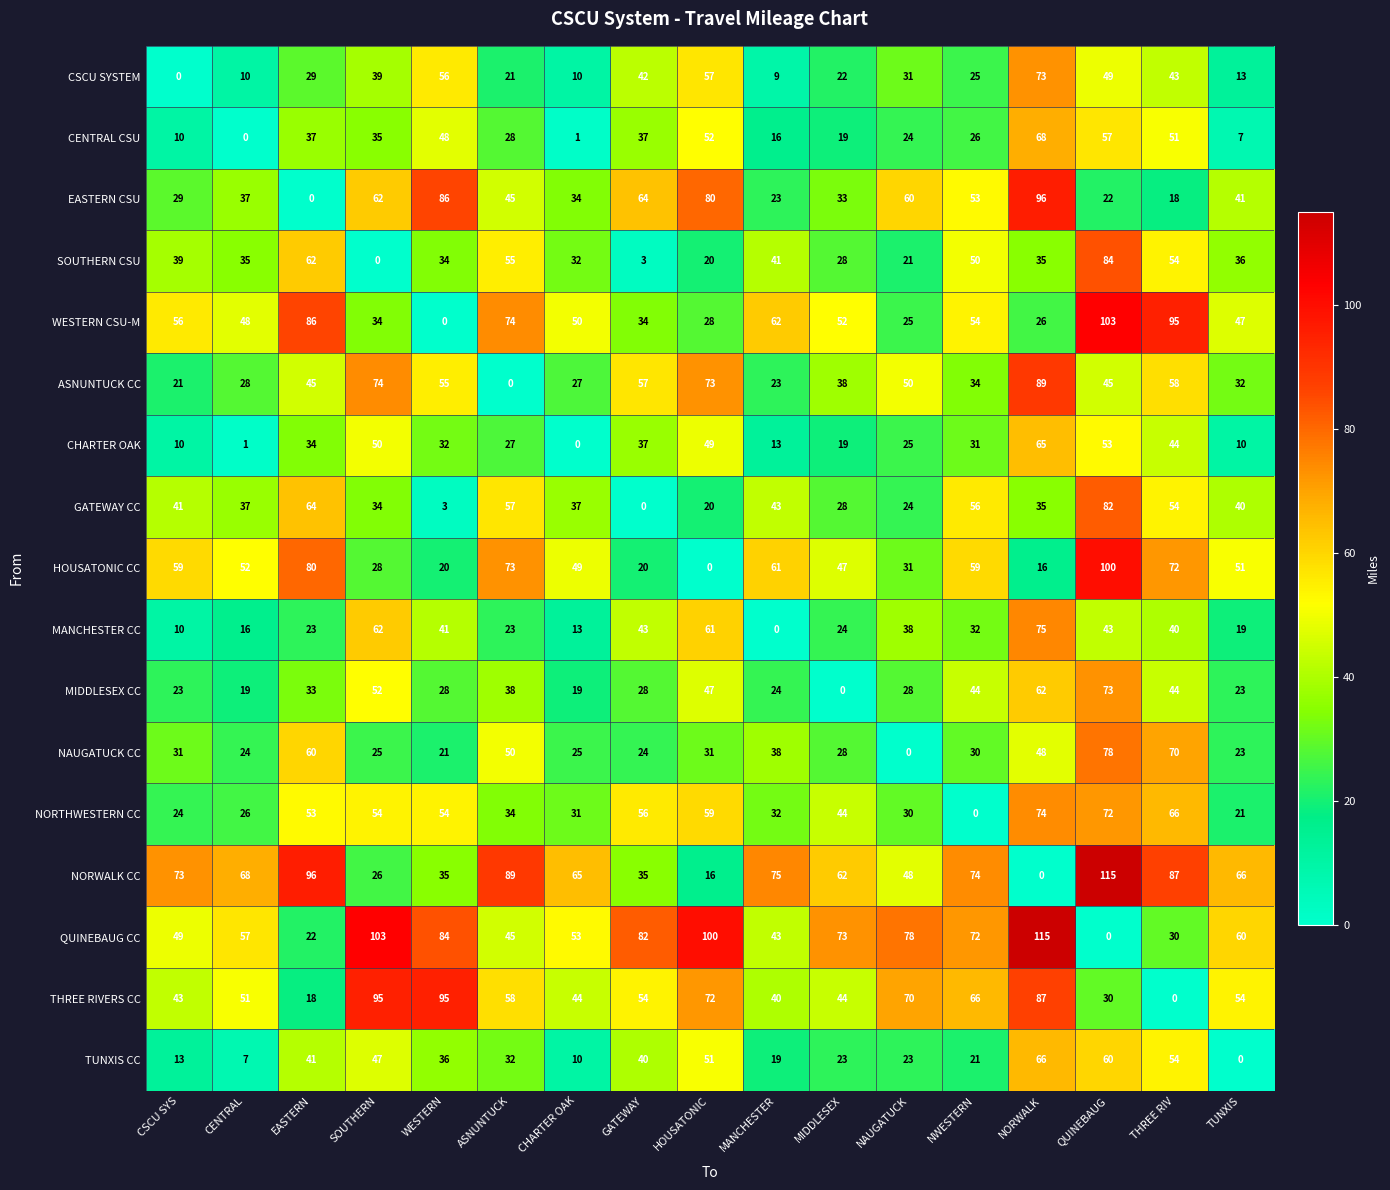

What is the total value across all series at GATEWAY?

656